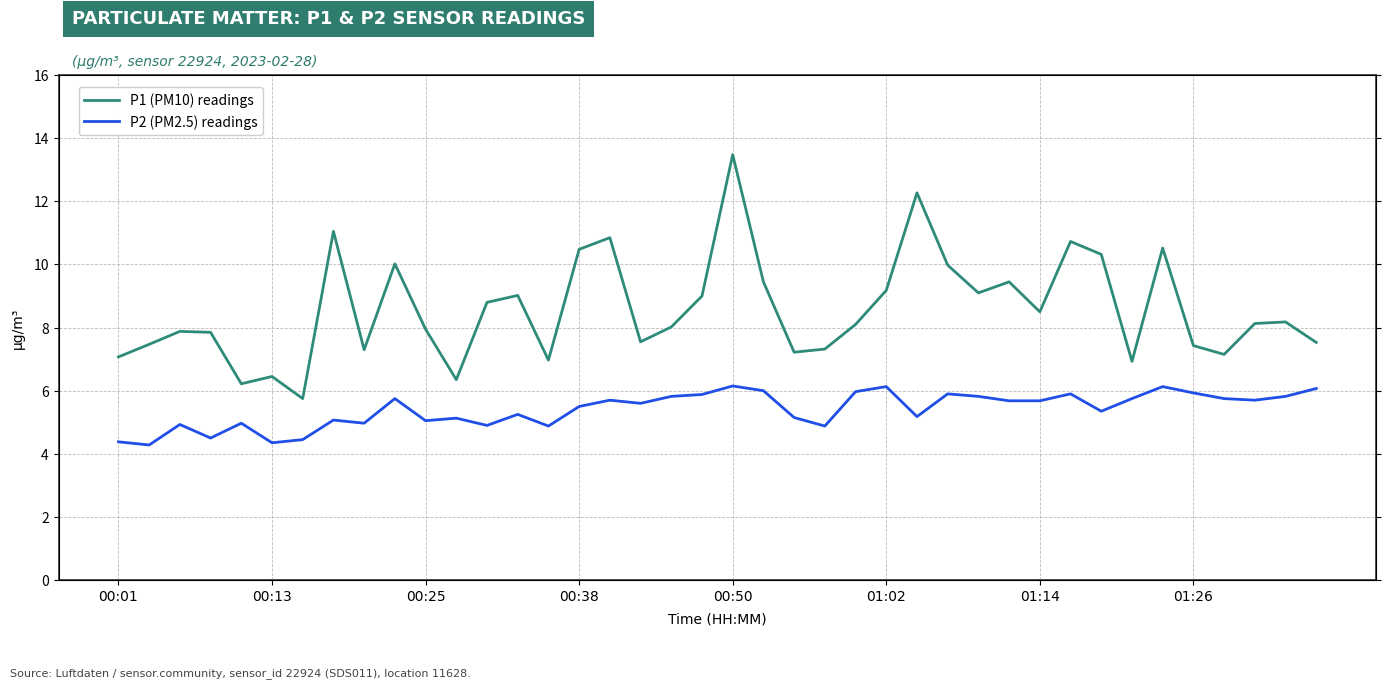

Rank the series at 8 from lowest to highest value.

P2 (PM2.5) readings, P1 (PM10) readings